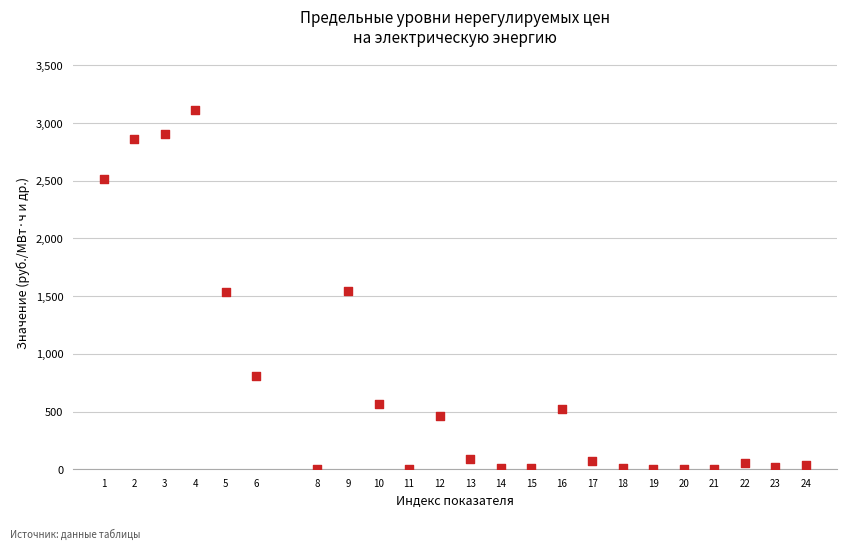

What is the range of Y values (max minus min)?

3114.8